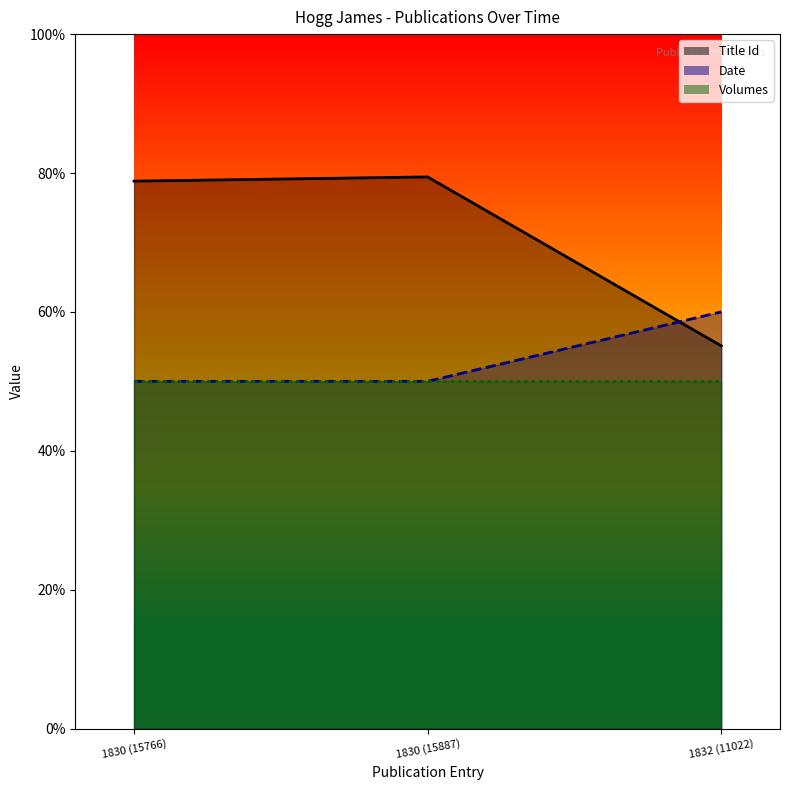

What is the label of the 3rd point from the right?

1830 (15766)